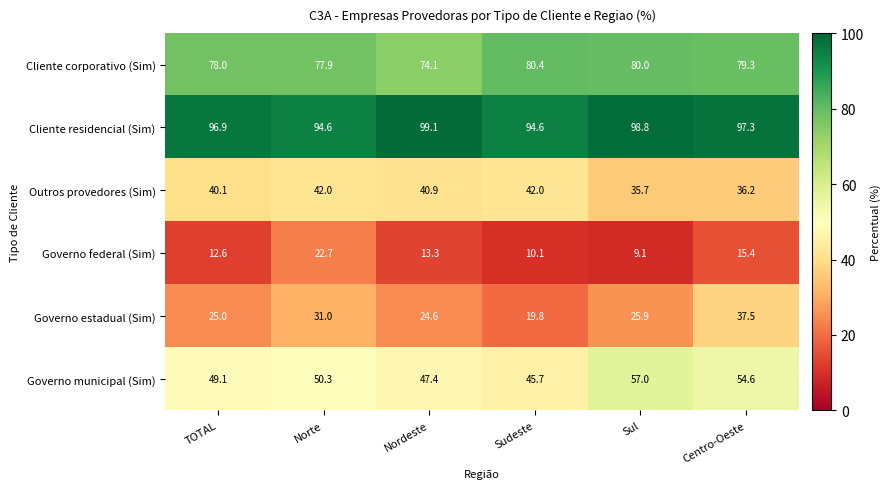

Where does the Governo federal (Sim) series first go above 13?

Norte